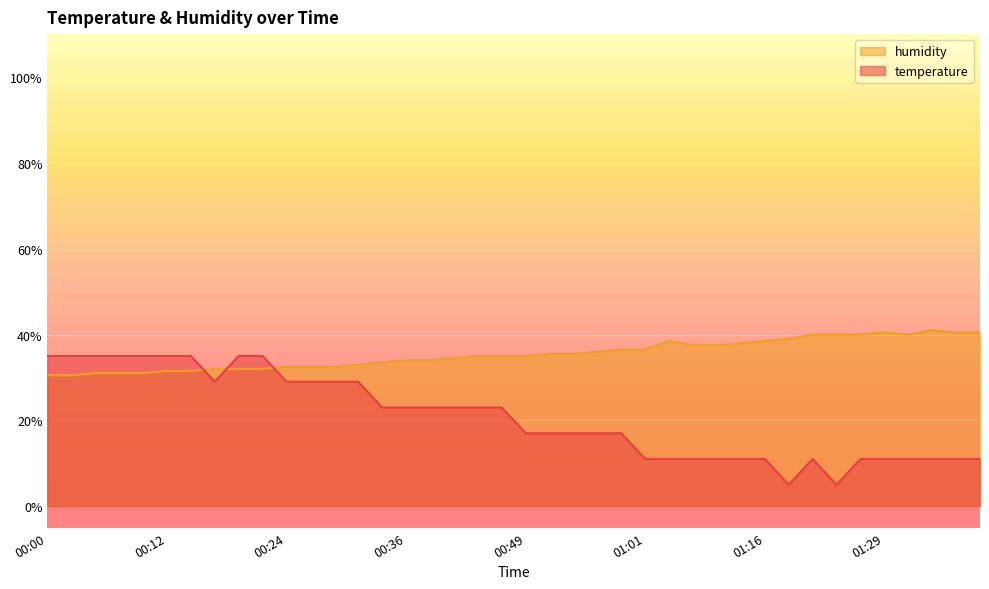

True or false: temperature has a value of 29.0 at 00:27.

True